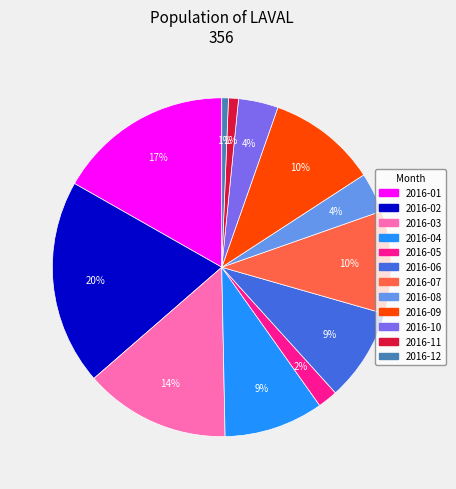

How many segments does this pie chart have?

12